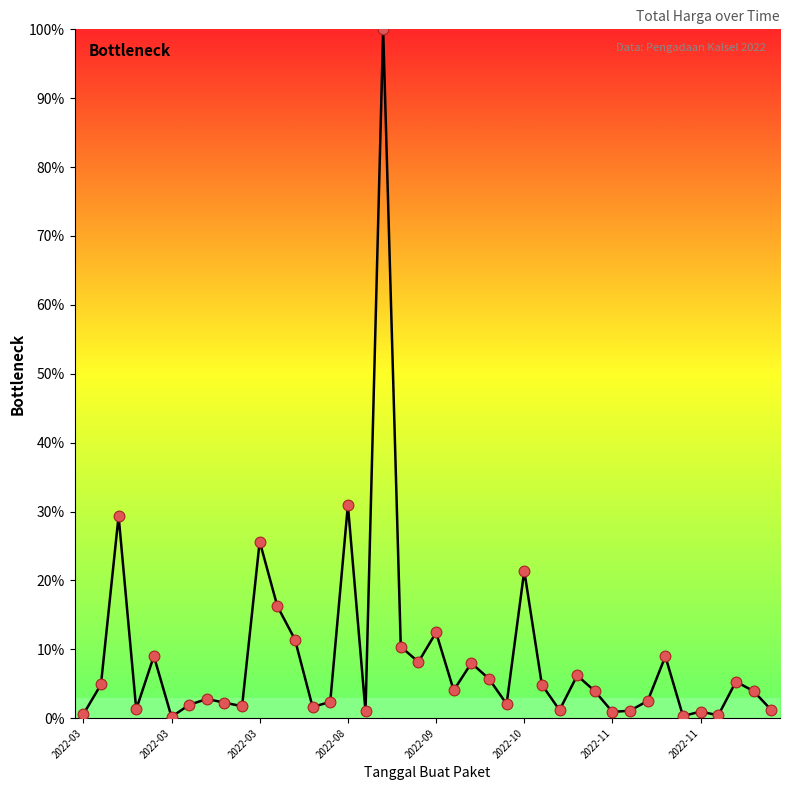

What is the difference between the maximum and minimum values?

99.8